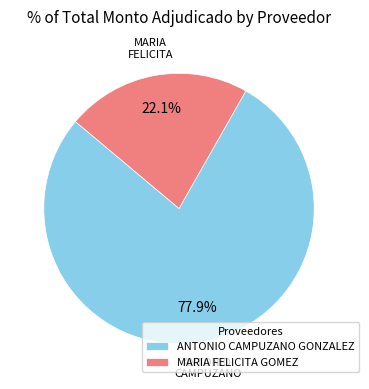

Between MARIA FELICITA GOMEZ and ANTONIO CAMPUZANO GONZALEZ, which is larger?

ANTONIO CAMPUZANO GONZALEZ